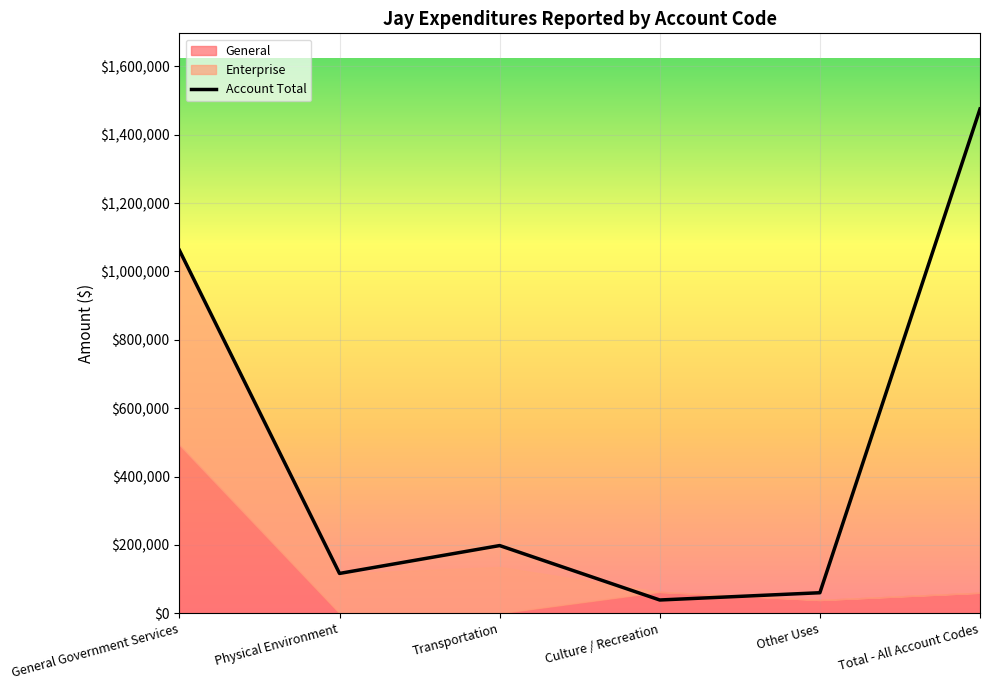

Where is the first local maximum?

Transportation